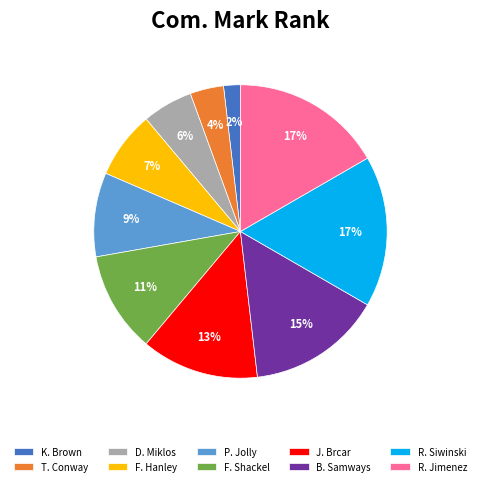

Is the sum of K. Brown and P. Jolly greater than half?

No